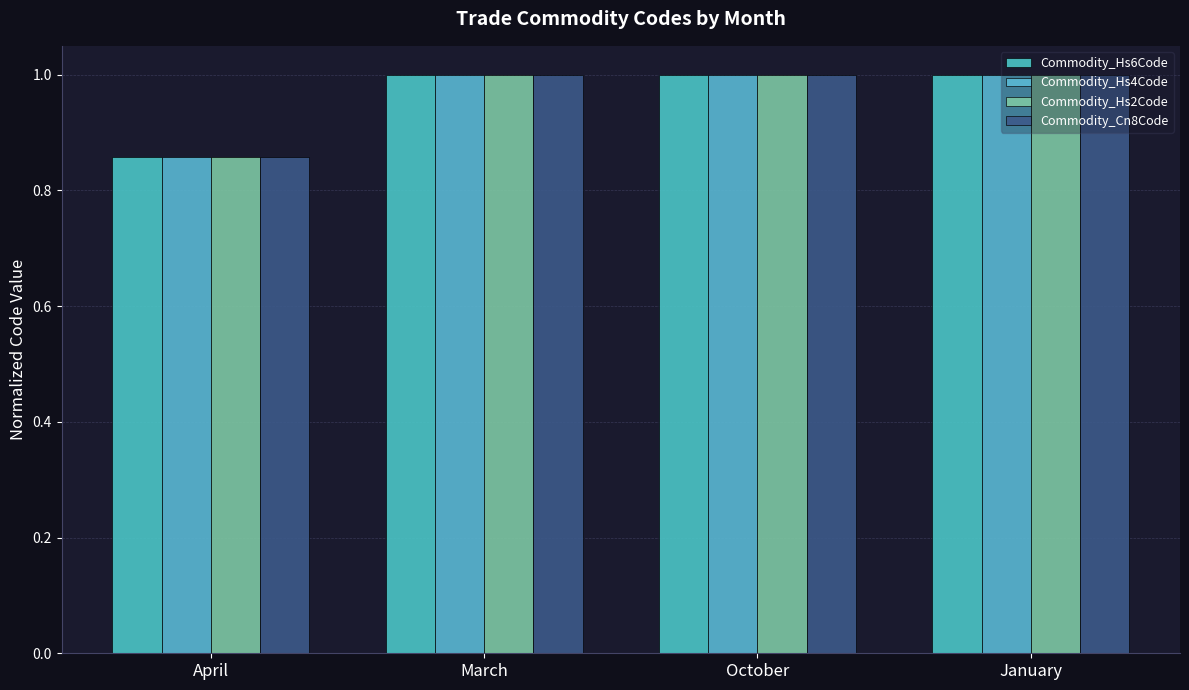

Is it true that Commodity_Hs2Code equals 0.9 at April?

True